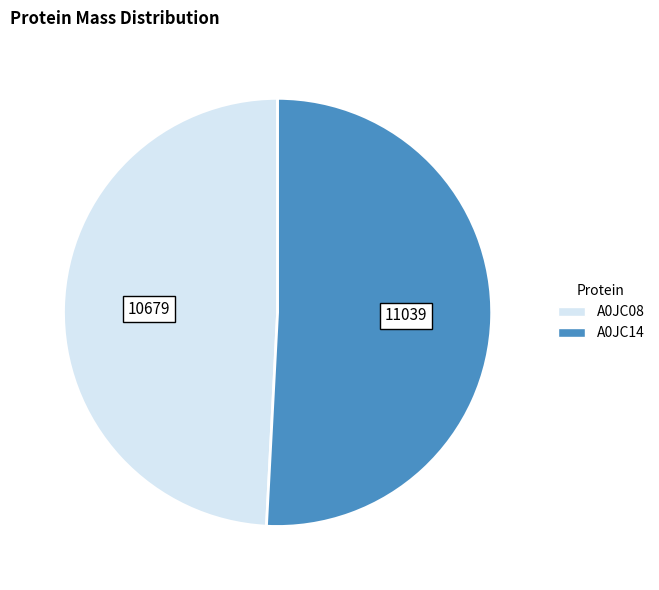

Rank the categories by value from lowest to highest.

A0JC08, A0JC14